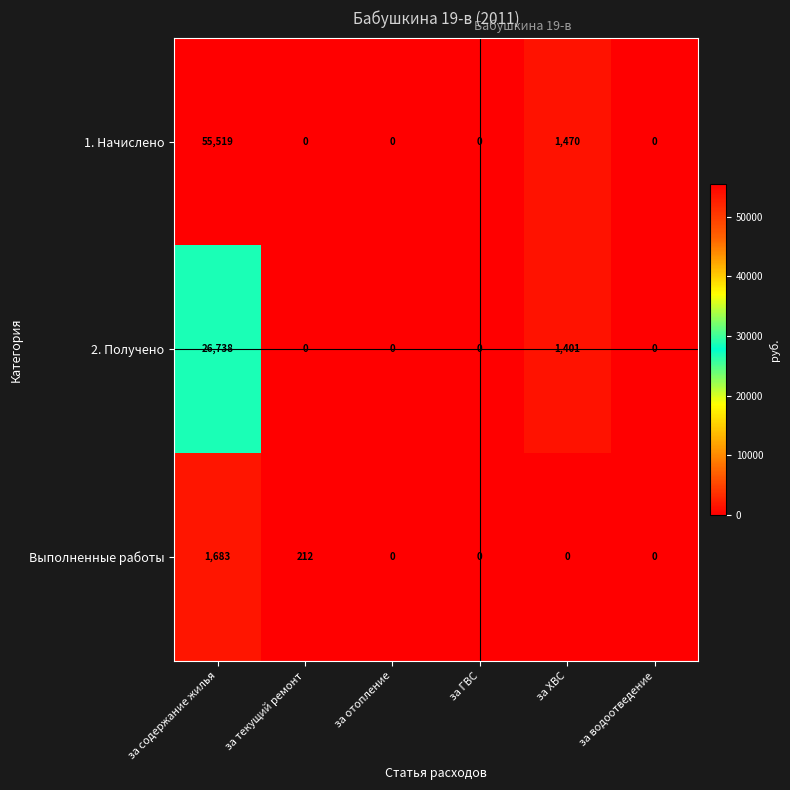

Reading right to left, transcribe all the data shown in this chart.

1. Начислено: 0	1470	0	0	0	55519
2. Получено: 0	1401	0	0	0	26738
Выполненные работы: 0	0	0	0	212	1683